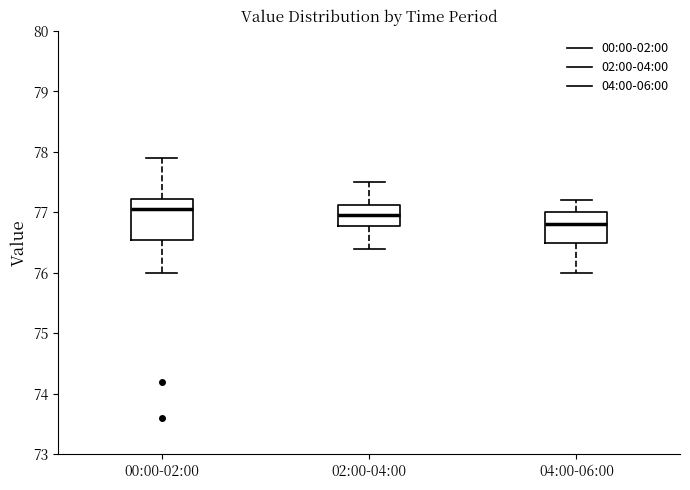

Which box is the tallest, from its lower edge to its upper edge?

00:00-02:00